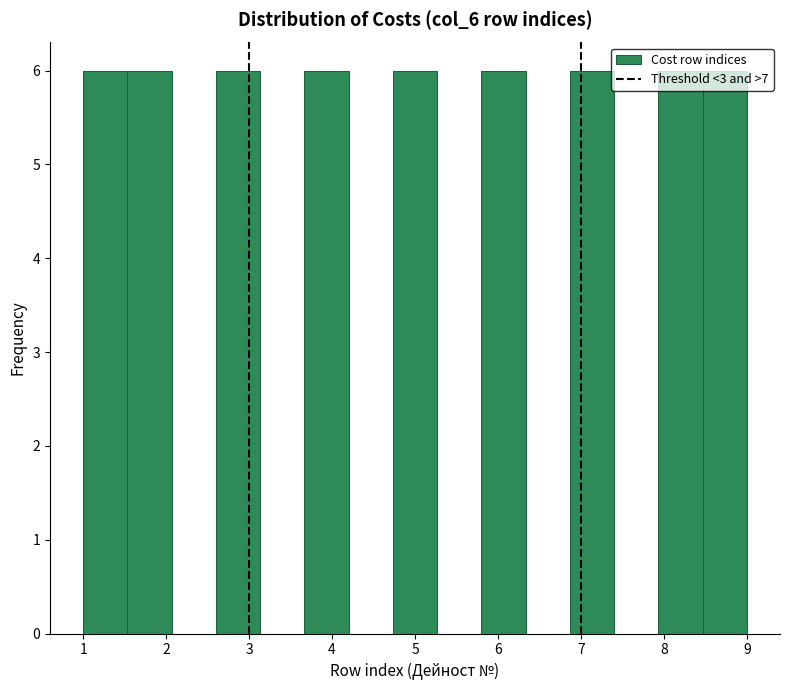

What is the height of the bar covering 3.7 to 4.2 on the x-axis? Neither the bar edges nor the heights are printed on the chart, so give them approximately, as read against the axes.

6